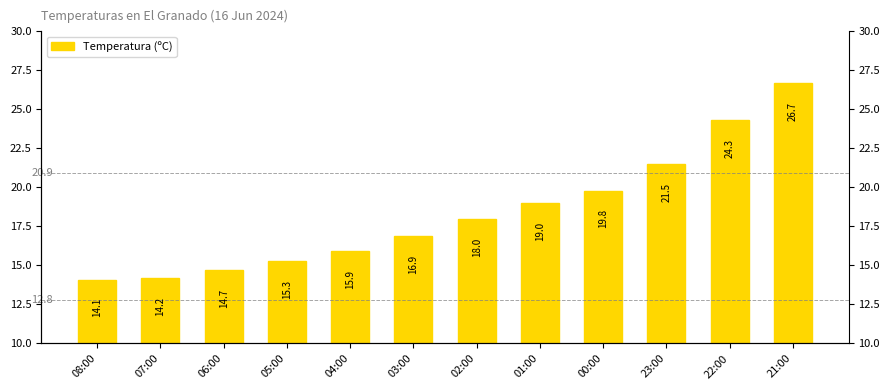

What is the label of the 2nd bar from the left?

07:00